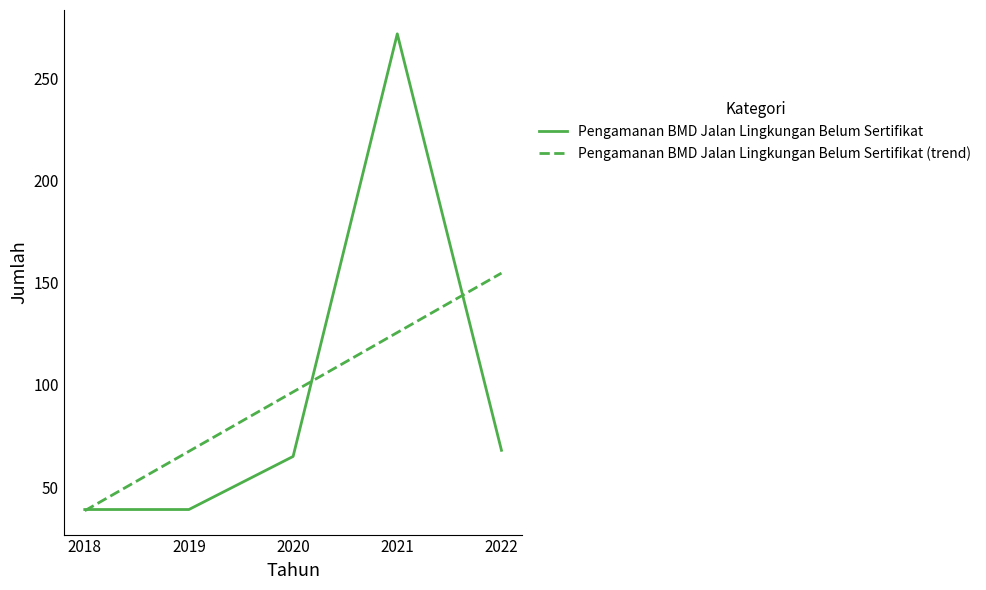

At which category does the data reach its first local peak?

2021